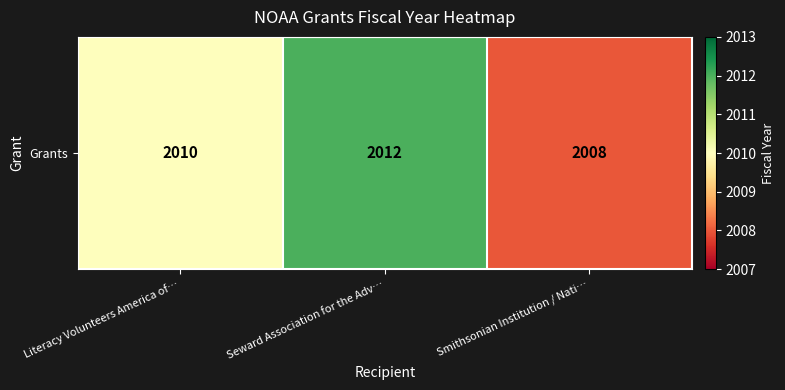

Between Seward Association for the Adv… and Smithsonian Institution / Nati…, which is larger?

Seward Association for the Adv…